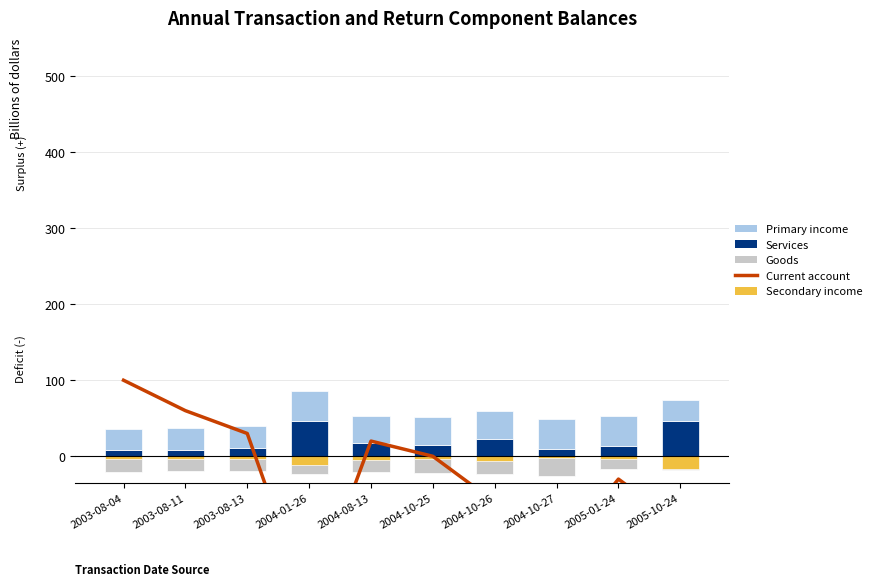

Reading left to right, list all the values displayed in this chart.

Current account: 100.0	60.0	30.0	-200.0	20.0	0.0	-60.0	-130.0	-30.0	-90.0
Goods: -20.5	-19.2	-19.6	-22.9	-21.2	-22.5	-23.6	-26.5	-17.3	-17.8
Secondary income: -3.0	-3.0	-4.0	-12.0	-5.0	-4.0	-6.0	-2.5	-3.4	-17.4
Services: 8.3	8.5	11.5	46.5	17.4	14.7	22.4	9.7	13.3	47.0
Primary income: 27.7	28.4	28.8	38.8	34.9	36.8	37.3	38.7	39.1	27.1